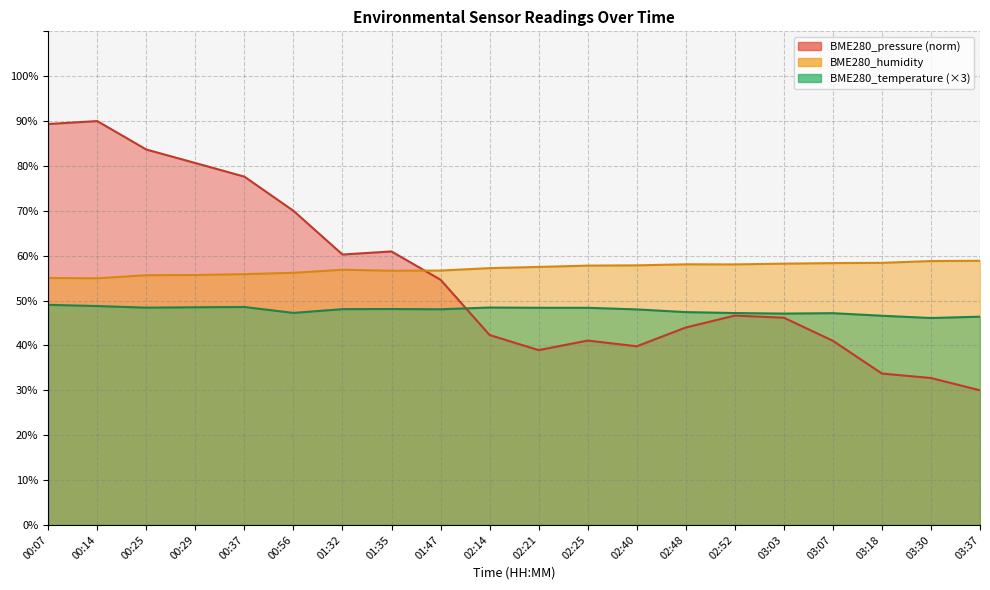

In BME280_humidity, how many points are higher than both neighbors (excluding endpoints)?

2